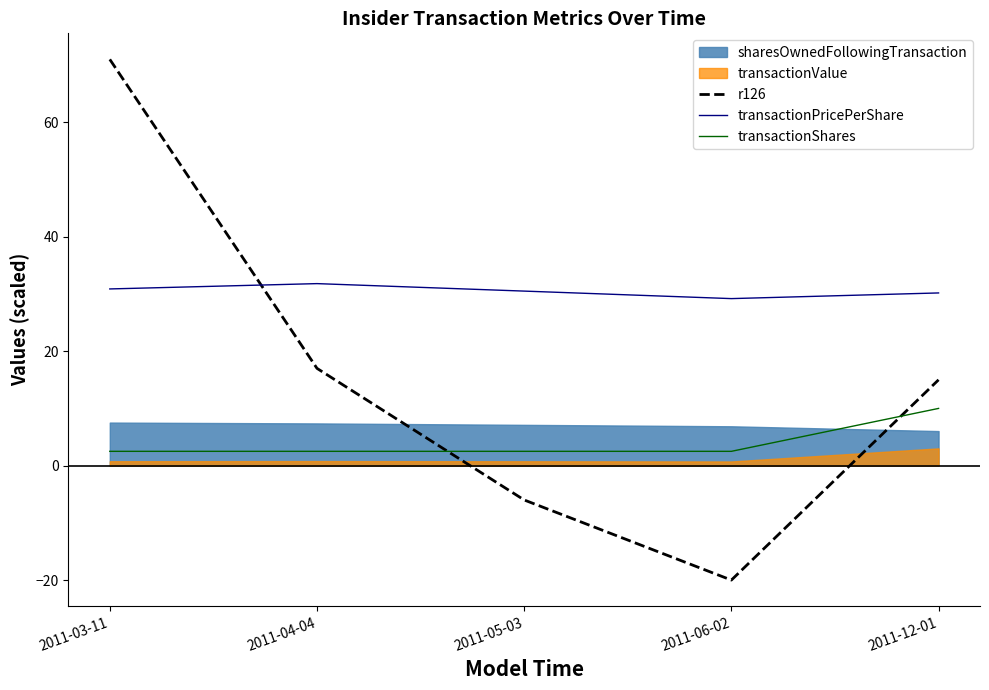

True or false: transactionPricePerShare and transactionShares cross at least once.

False